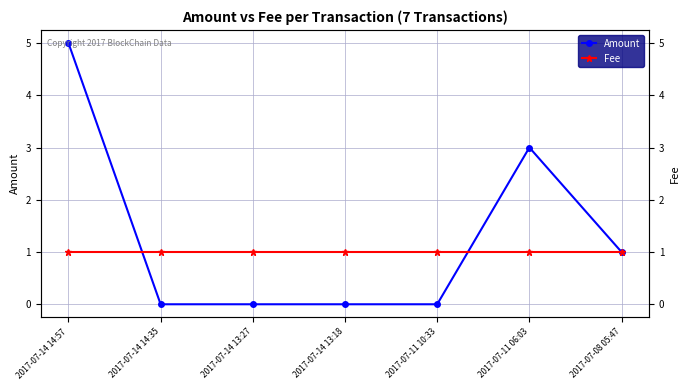

Reading right to left, extract all data points from this chart.

Amount: 2017-07-08 05:47=1	2017-07-11 06:03=3	2017-07-11 10:33=0	2017-07-14 13:18=0	2017-07-14 13:27=0	2017-07-14 14:35=0	2017-07-14 14:57=5
Fee: 2017-07-08 05:47=1	2017-07-11 06:03=1	2017-07-11 10:33=1	2017-07-14 13:18=1	2017-07-14 13:27=1	2017-07-14 14:35=1	2017-07-14 14:57=1